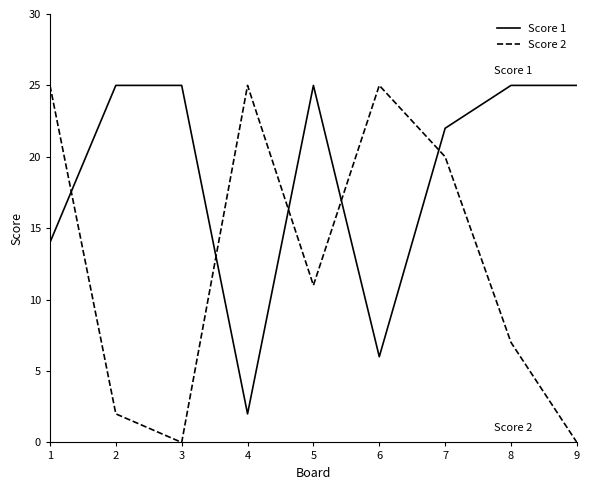

What is the spread (max minus min) of values at 1?

11